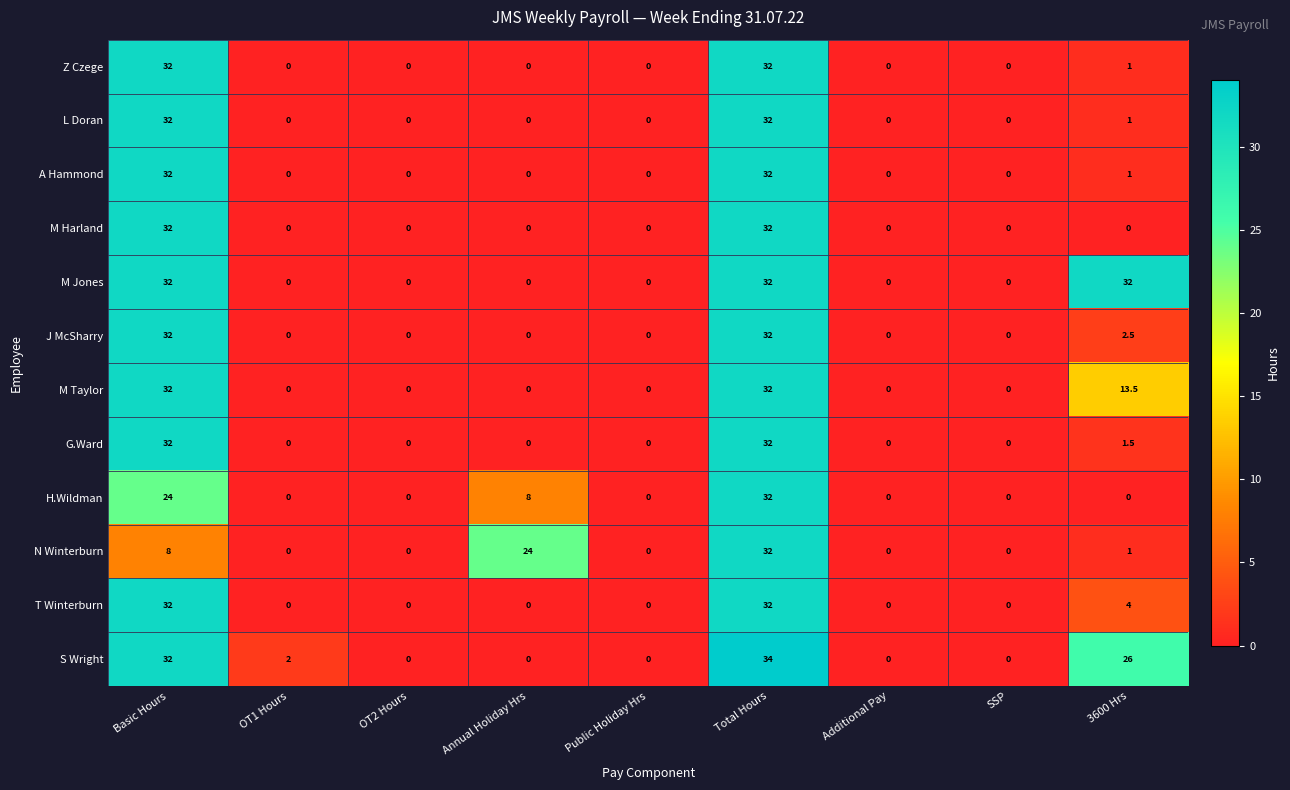

Which series has the largest total across all categories?

M Jones